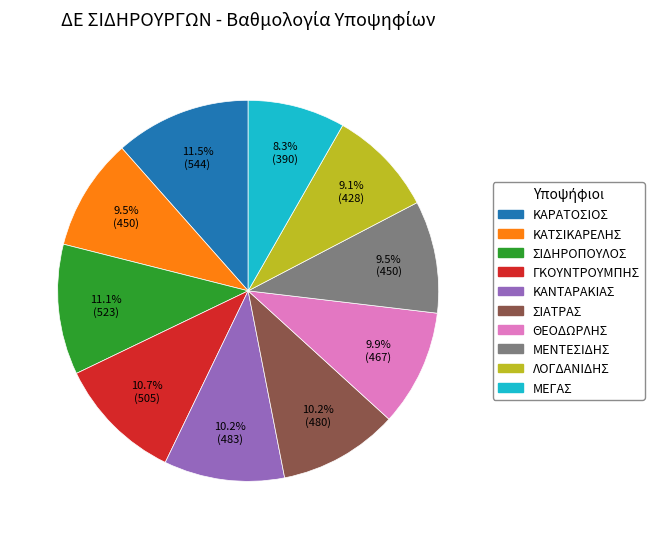

Does ΜΕΝΤΕΣΙΔΗΣ account for over 50% of the chart?

No